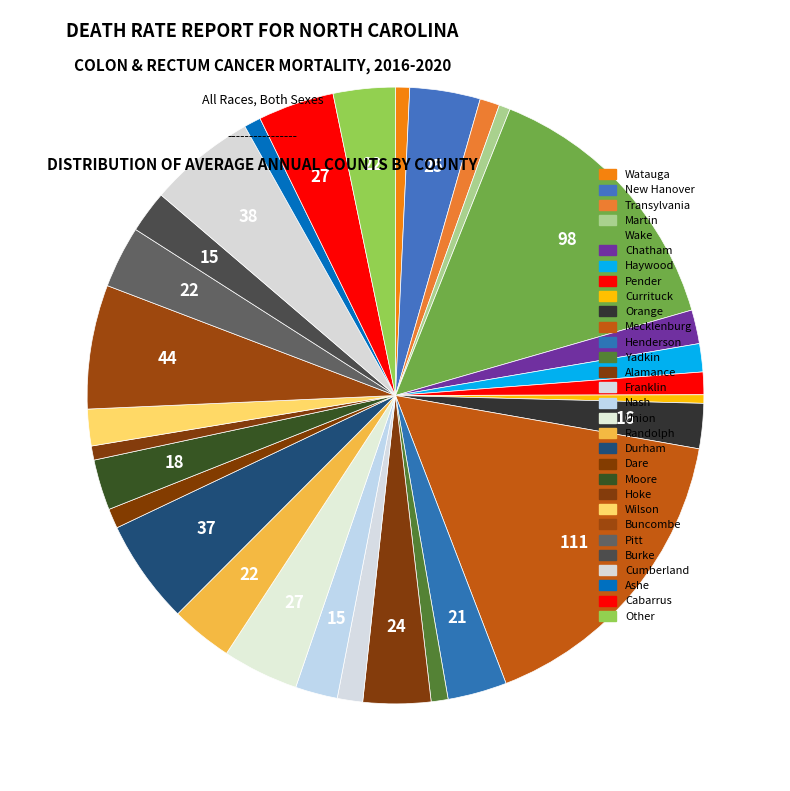

Count the number of slices in the pie.

30